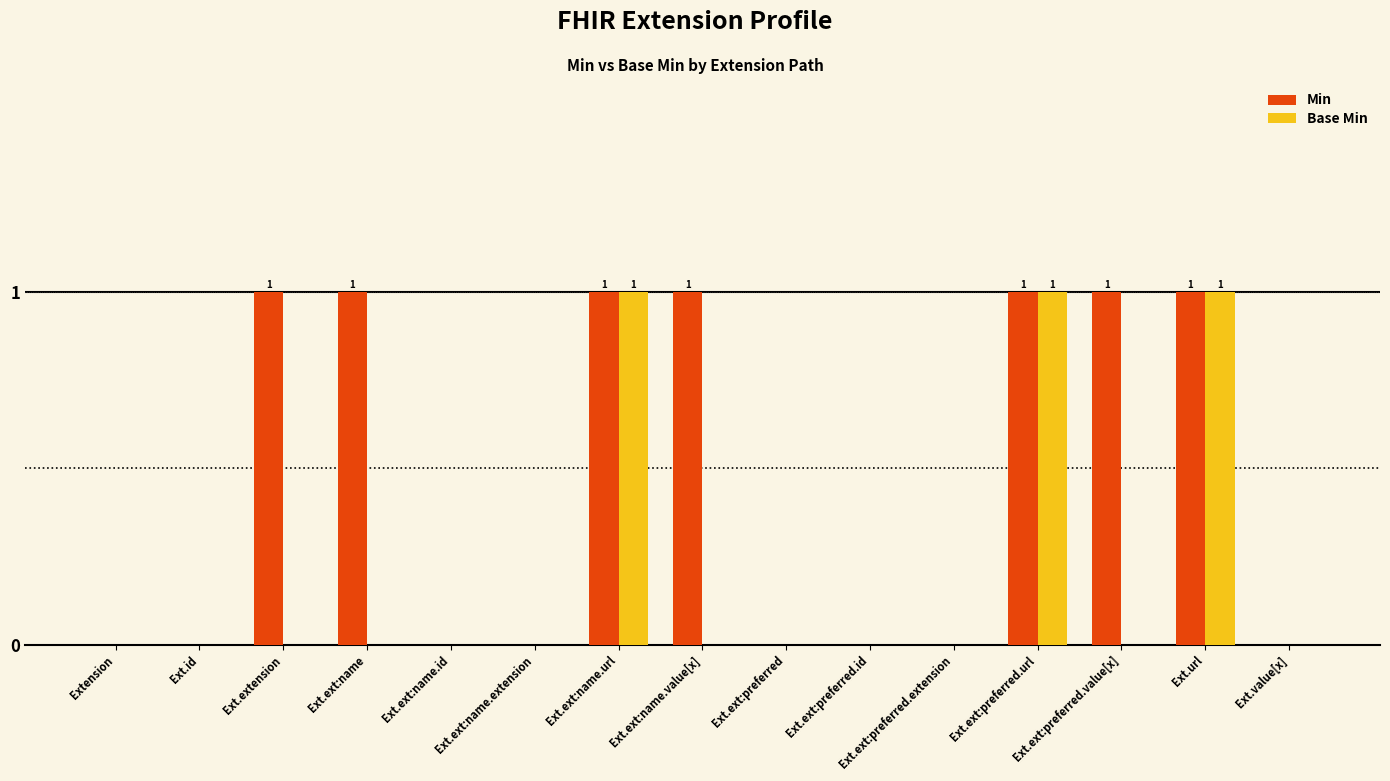

Which series has the largest total across all categories?

Min